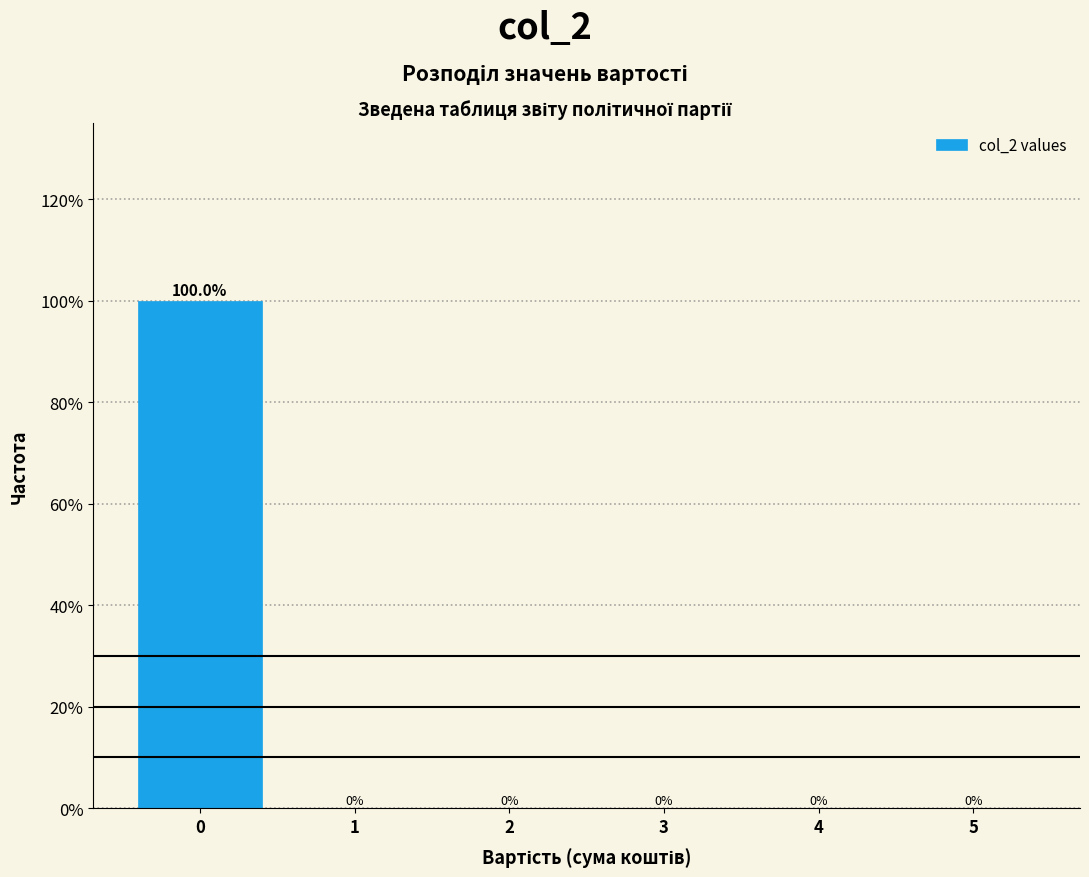

Reading left to right, transcribe this chart: for each bar, give the range it covers on the x-axis and its height.

-0.5 to 0.5: 100.0
0.5 to 1.5: 0.0
1.5 to 2.5: 0.0
2.5 to 3.5: 0.0
3.5 to 4.5: 0.0
4.5 to 5.5: 0.0